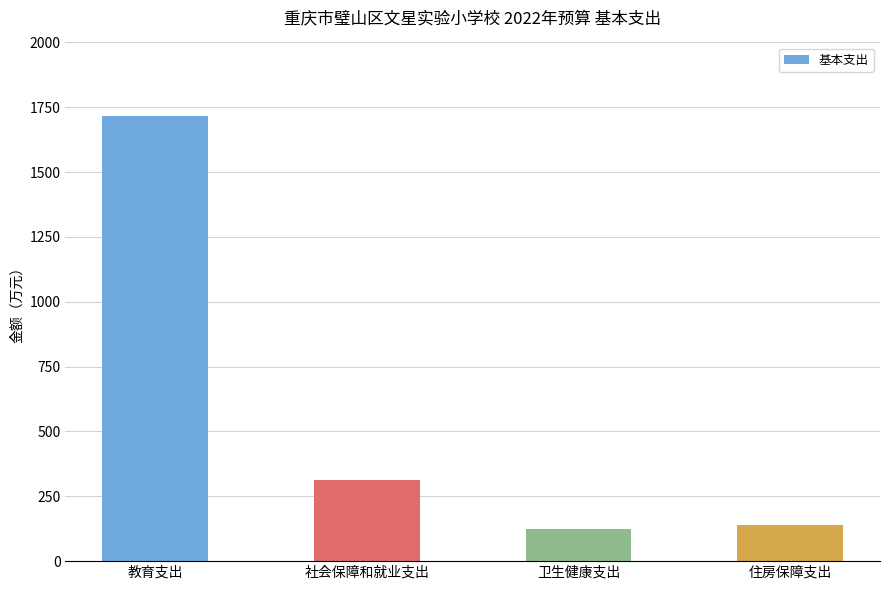

Is it true that the value at 卫生健康支出 is 122.6?

True